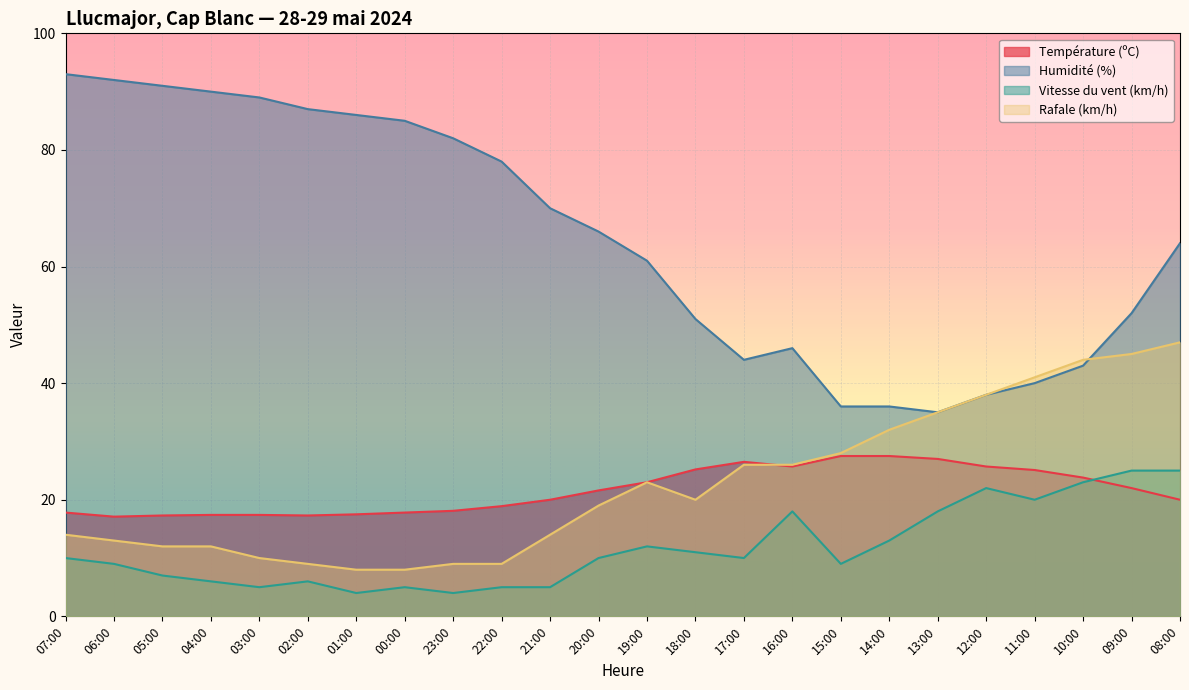

True or false: Vitesse du vent (km/h) and Humidité (%) intersect in this chart.

False